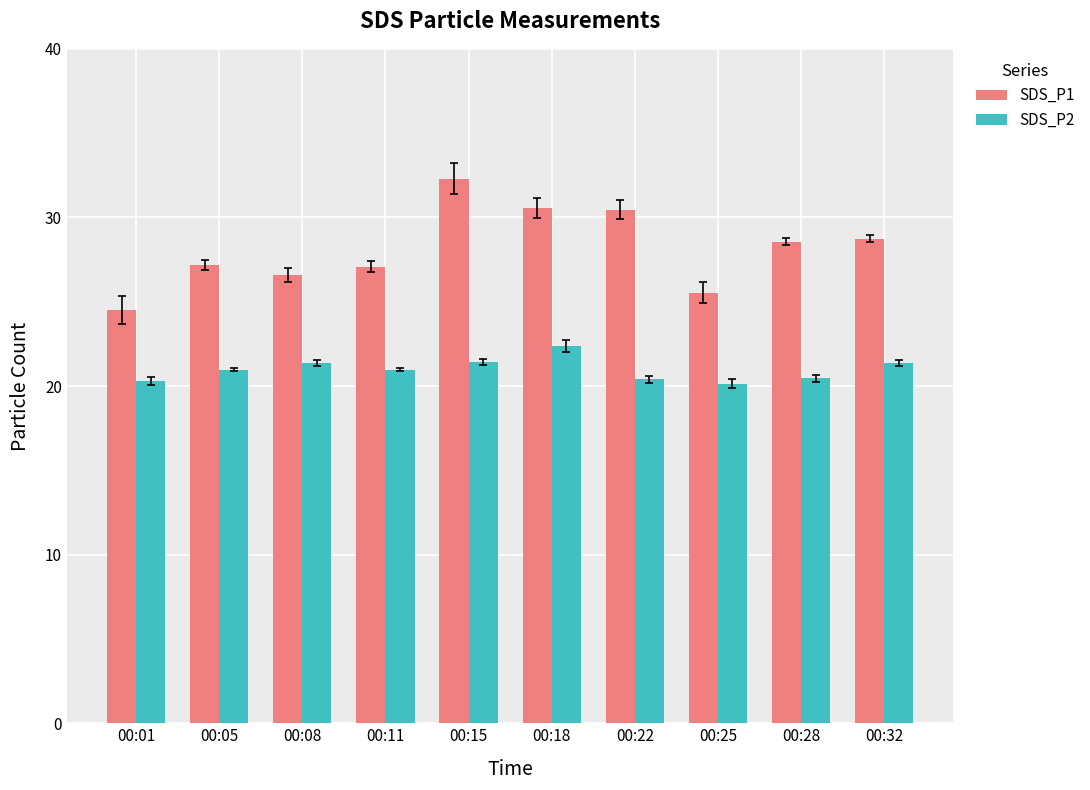

How many values in the SDS_P1 series exceed 28?

5